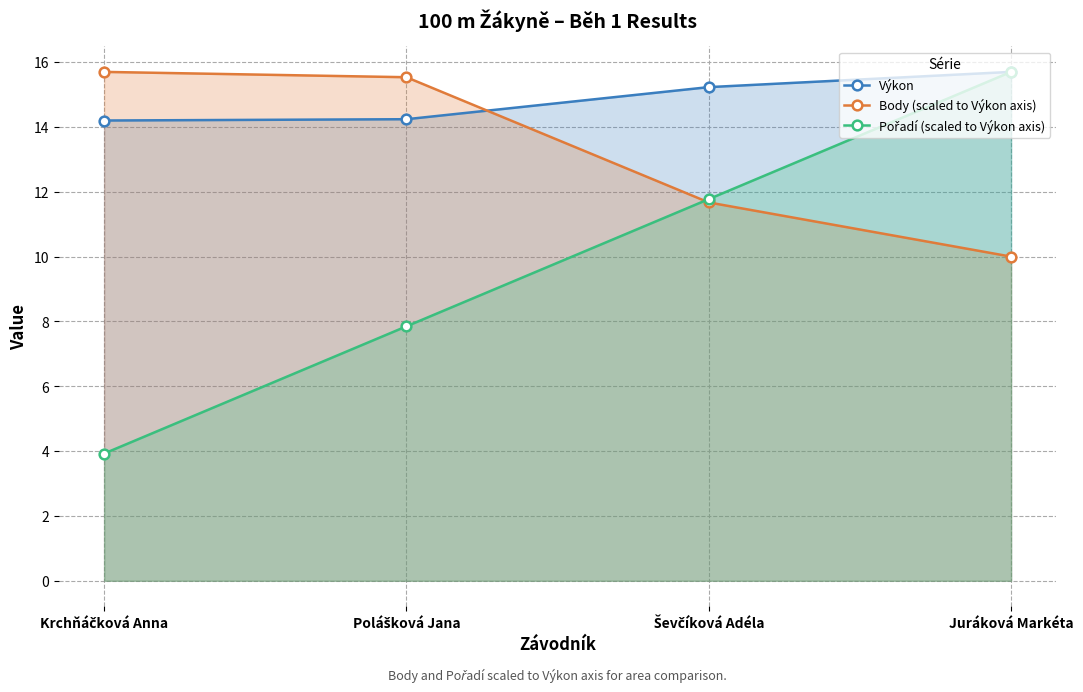

Rank the categories by Pořadí (scaled to Výkon axis) value from highest to lowest.

Juráková Markéta, Ševčíková Adéla, Polášková Jana, Krchňáčková Anna